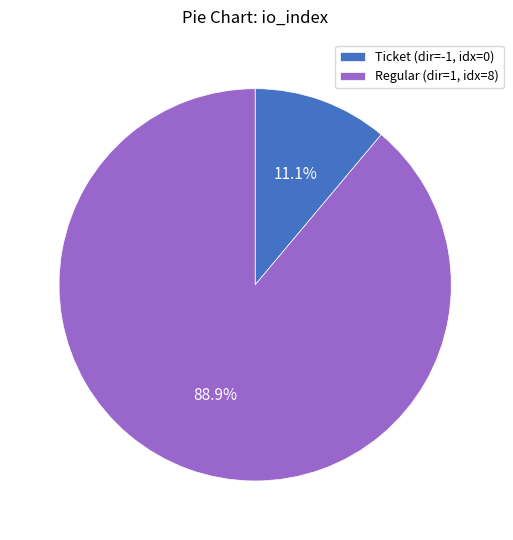

To the nearest percent, what is the difference between the largest and smallest slice percentages?

78%